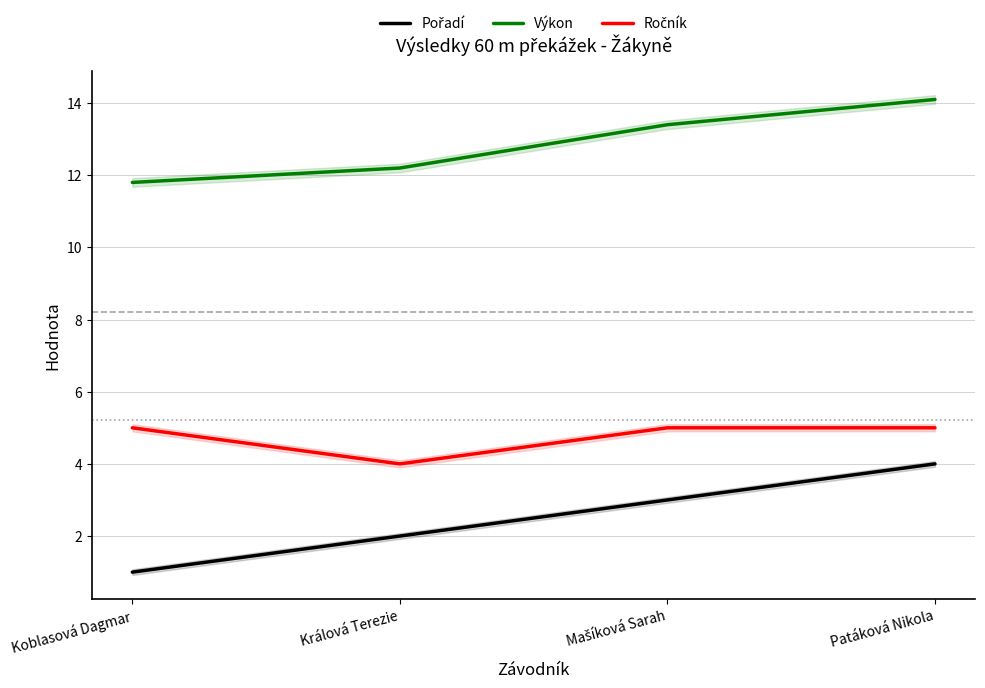

Is it true that Ročník equals 3.4 at Mašíková Sarah?

False